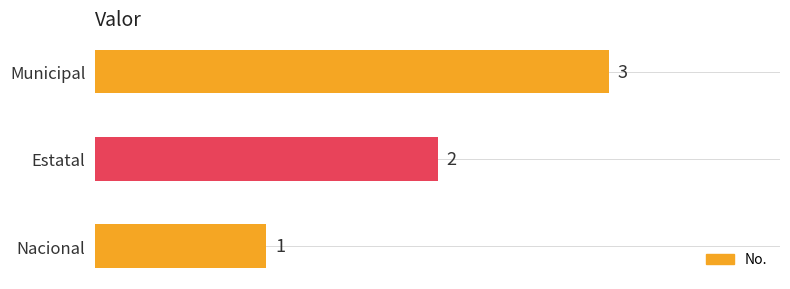

Where is the data nearest to the value 2?

Estatal